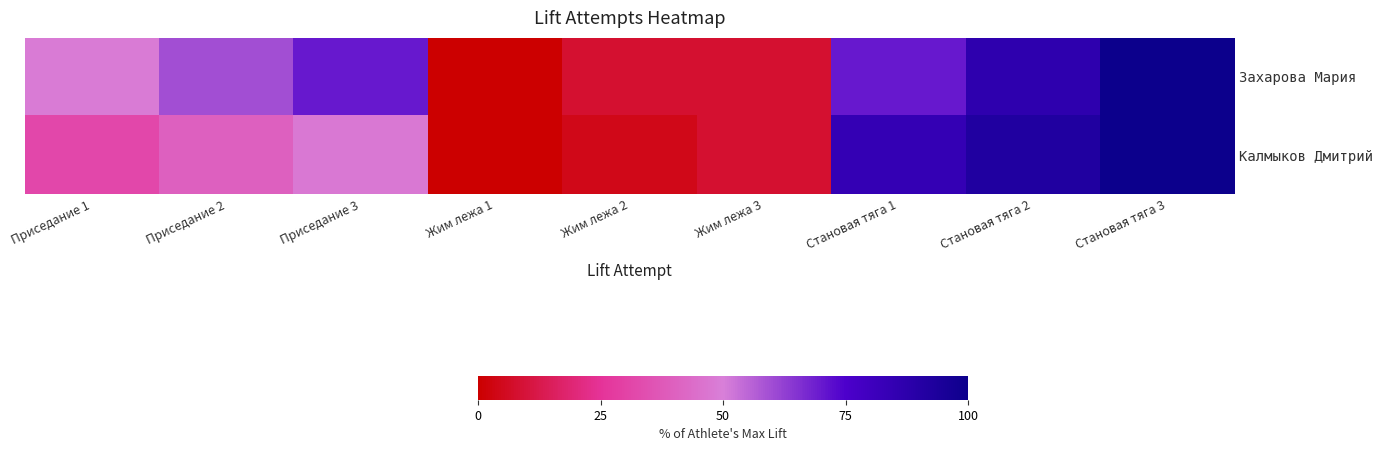

Reading left to right, what are all the values shown in this chart?

Захарова Мария: Приседание 1=48.6	Приседание 2=59.5	Приседание 3=70.3	Жим лежа 1=0.0	Жим лежа 2=8.1	Жим лежа 3=8.1	Становая тяга 1=70.3	Становая тяга 2=86.5	Становая тяга 3=100.0
Калмыков Дмитрий: Приседание 1=32.0	Приседание 2=40.0	Приседание 3=48.0	Жим лежа 1=0.0	Жим лежа 2=4.0	Жим лежа 3=8.0	Становая тяга 1=84.0	Становая тяга 2=92.0	Становая тяга 3=100.0